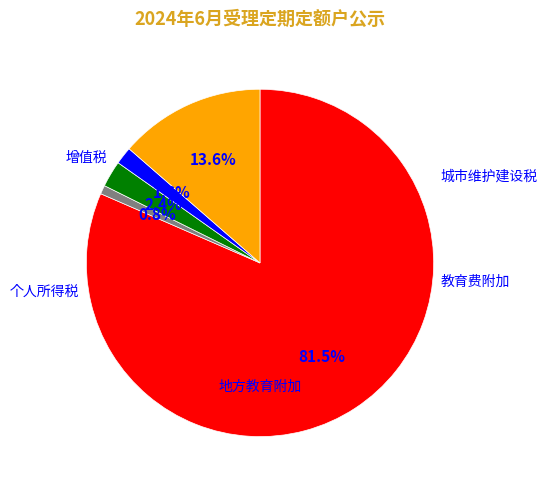

Is there a majority slice in this chart?

Yes